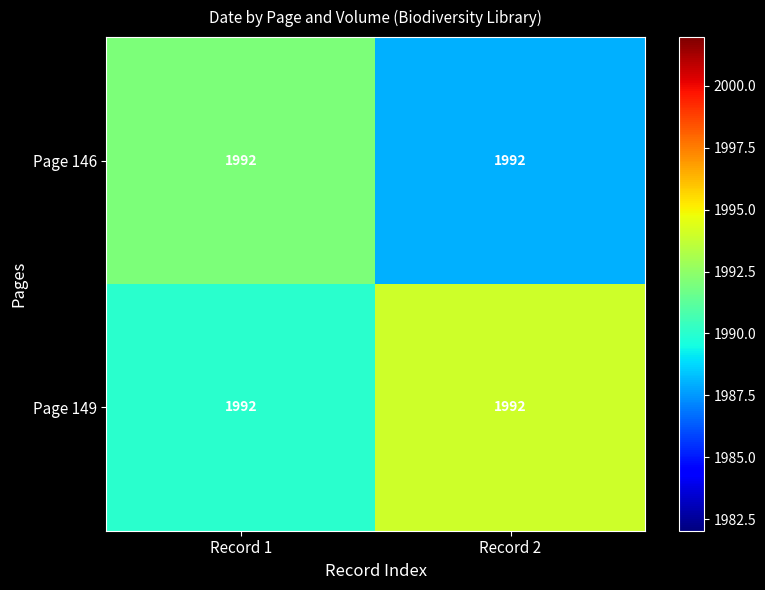

Between Record 1 and Record 2, which series saw the biggest shift?

Page 146